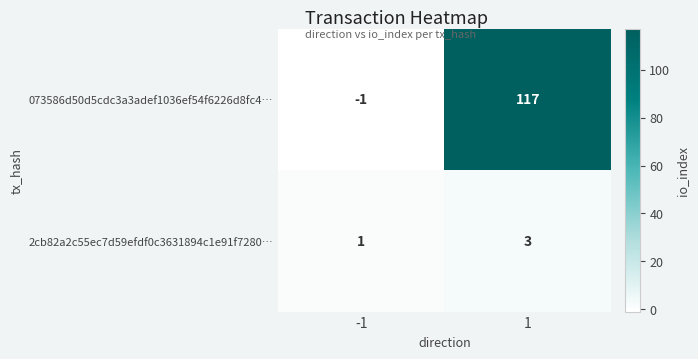

Count the number of data series in this chart.

2